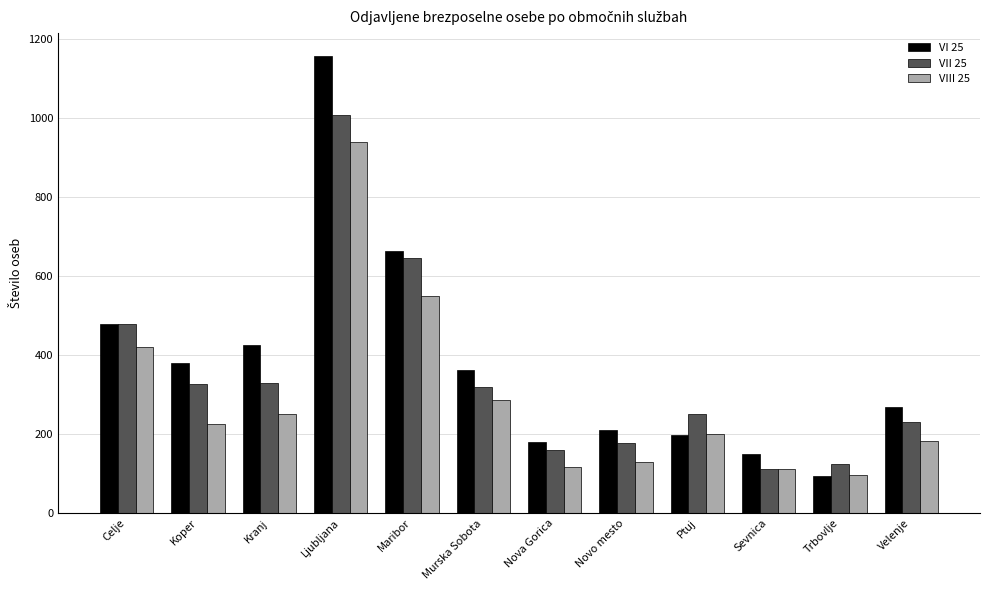

What is the sum of all VIII 25 values?

3510